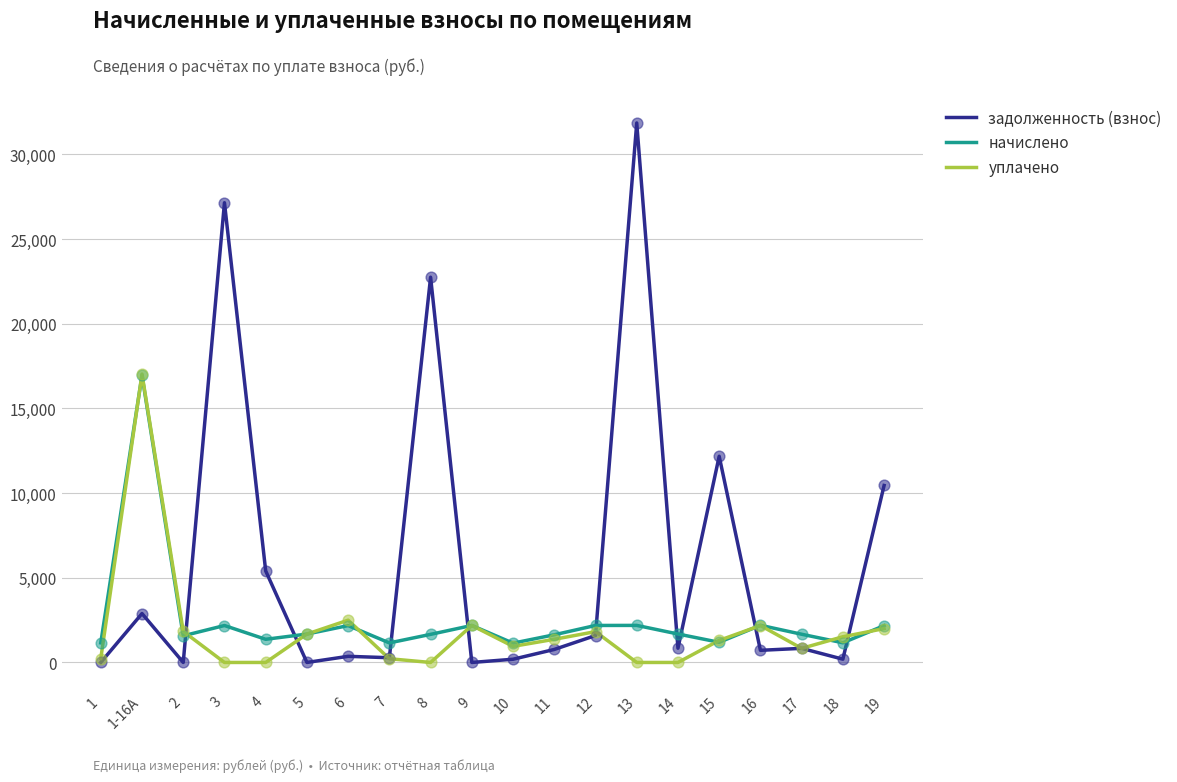

Which series changed the most between 7 and 19?

задолженность (взнос)